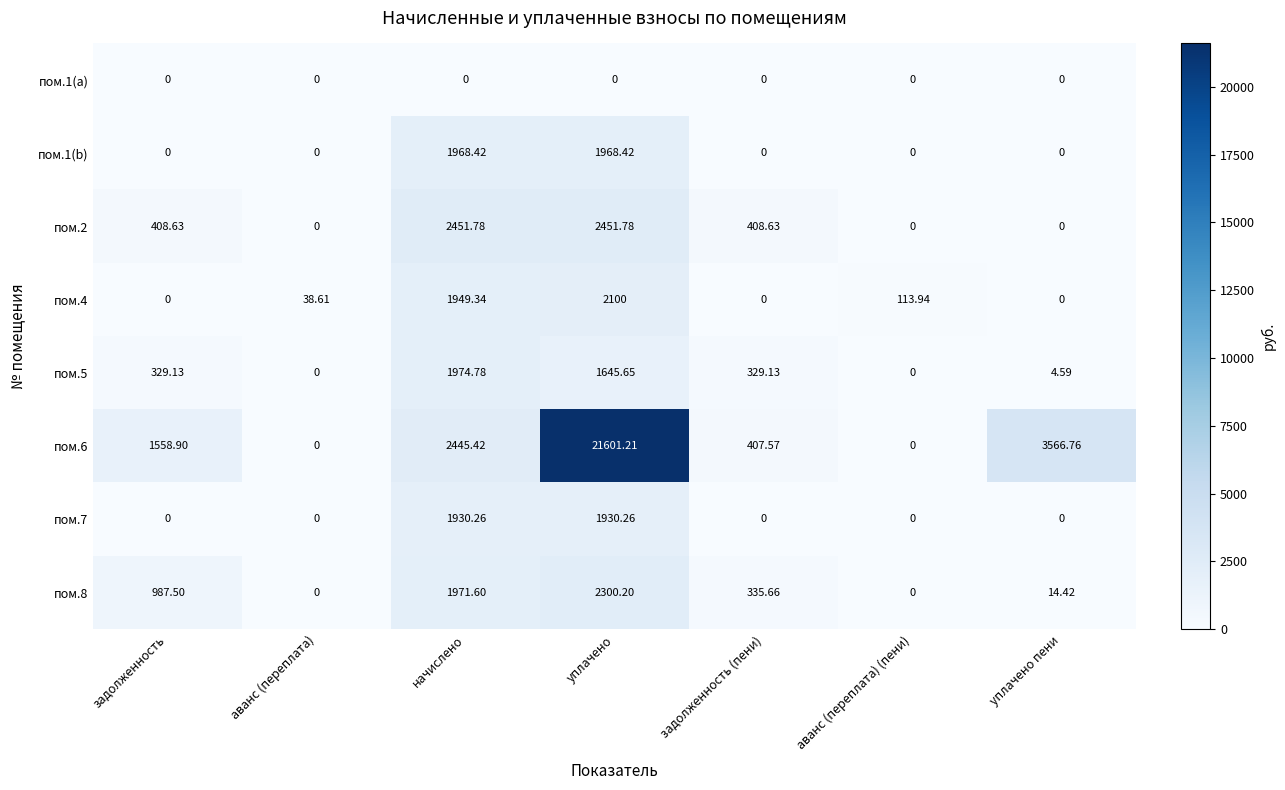

Where is пом.4 nearest to the value 1050?

начислено